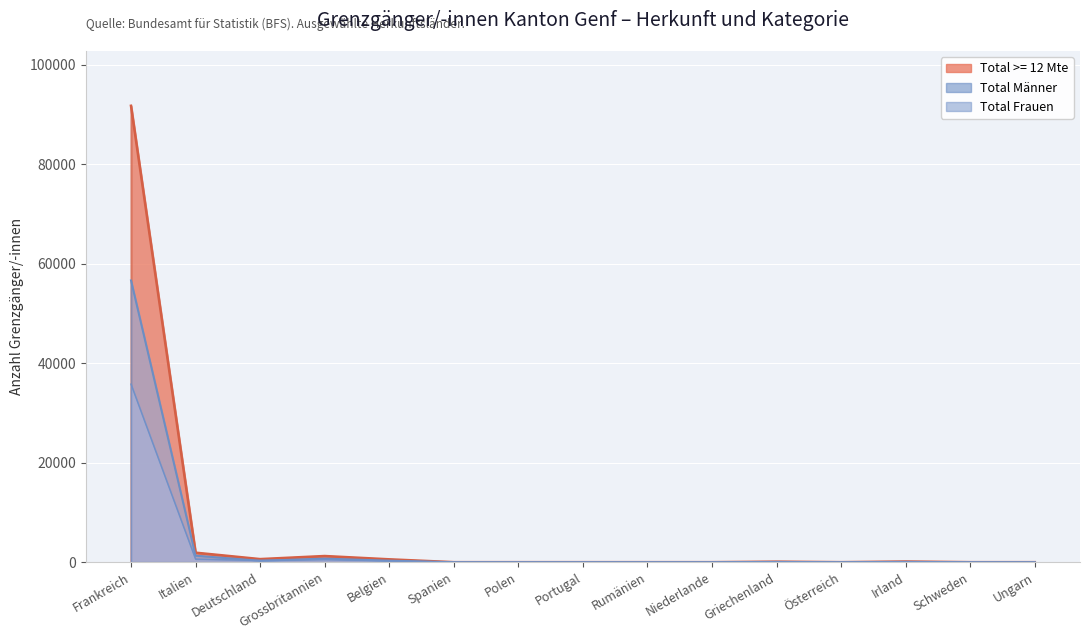

The value of Total >= 12 Mte at Frankreich is 91746. True or false?

True